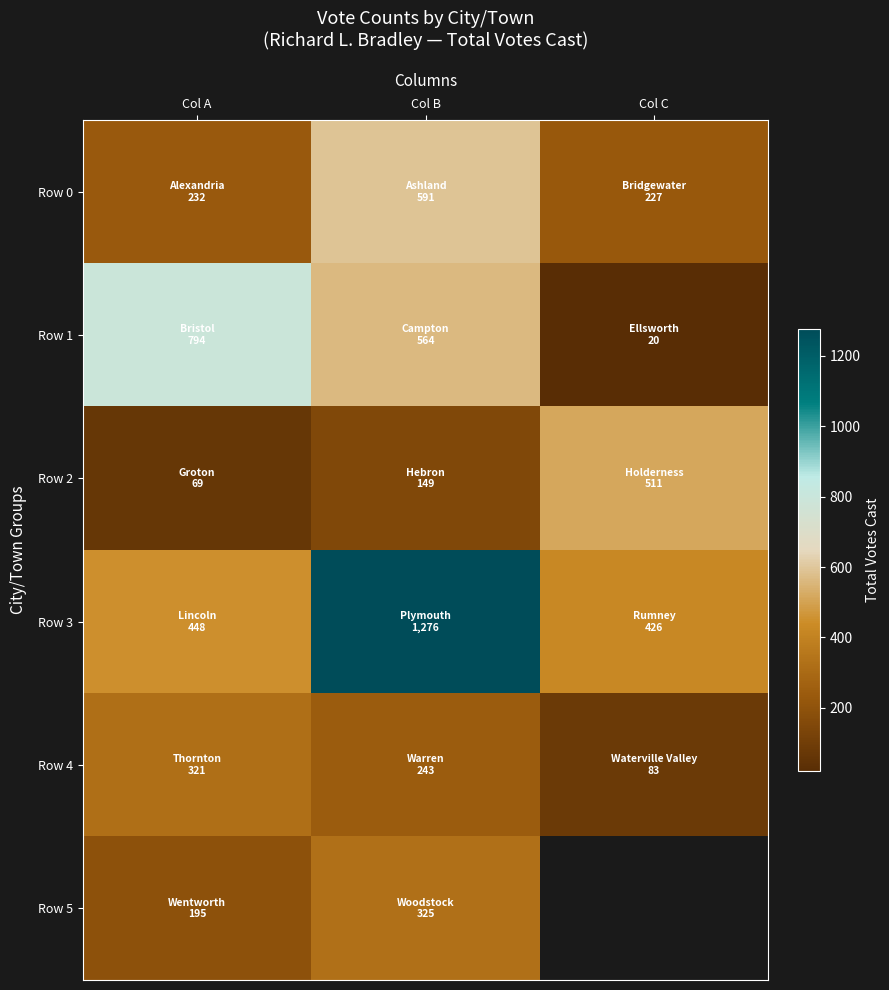

Is it true that Row 1 equals 32.1 at Col C?

False